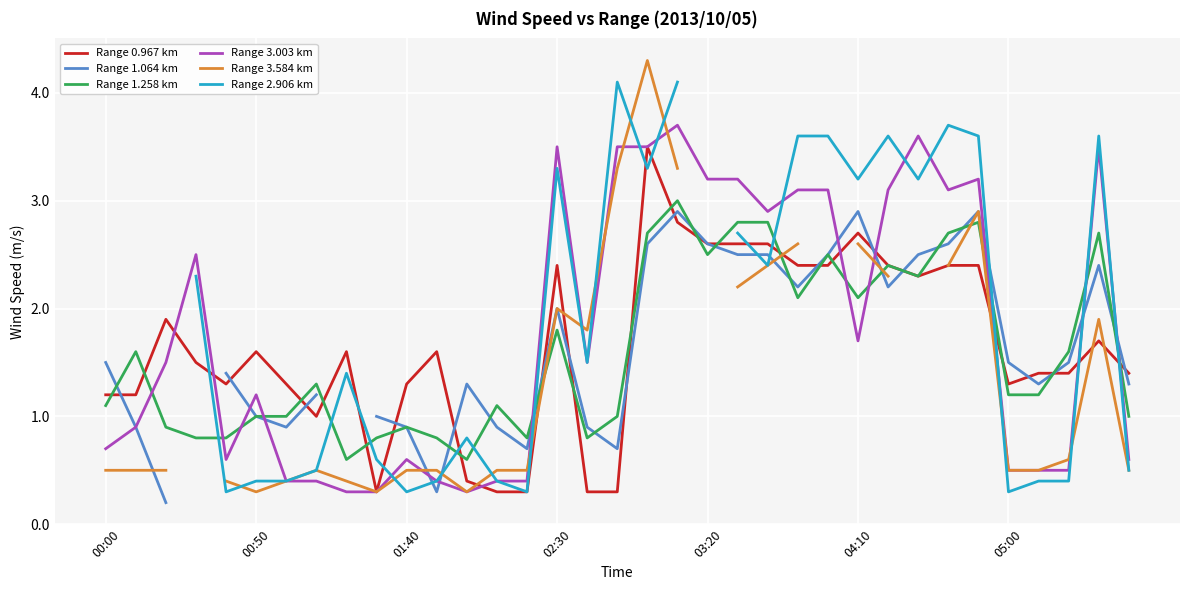

What value does the Range 1.258 km series have at 31?

1.2